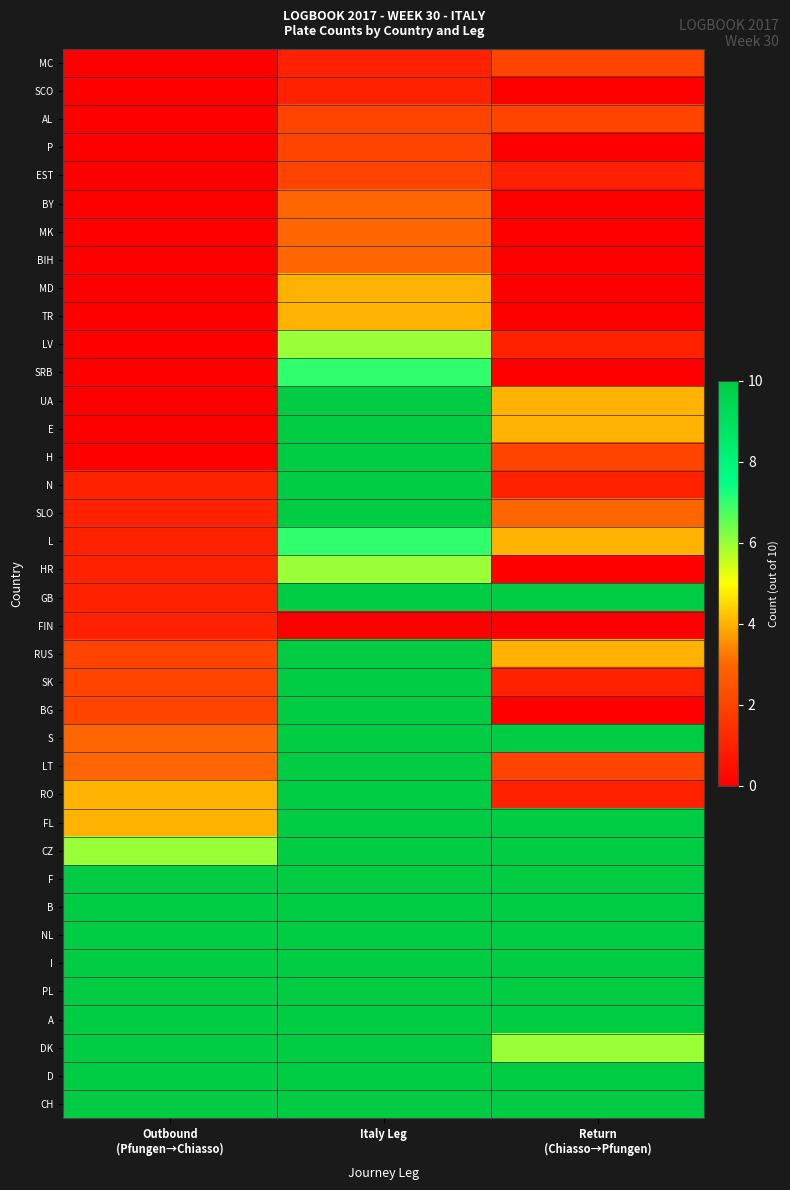

Reading left to right, transcribe all the data shown in this chart.

MC: Outbound
(Pfungen→Chiasso)=0	Italy Leg=1	Return
(Chiasso→Pfungen)=2
SCO: Outbound
(Pfungen→Chiasso)=0	Italy Leg=1	Return
(Chiasso→Pfungen)=0
AL: Outbound
(Pfungen→Chiasso)=0	Italy Leg=2	Return
(Chiasso→Pfungen)=2
P: Outbound
(Pfungen→Chiasso)=0	Italy Leg=2	Return
(Chiasso→Pfungen)=0
EST: Outbound
(Pfungen→Chiasso)=0	Italy Leg=2	Return
(Chiasso→Pfungen)=1
BY: Outbound
(Pfungen→Chiasso)=0	Italy Leg=3	Return
(Chiasso→Pfungen)=0
MK: Outbound
(Pfungen→Chiasso)=0	Italy Leg=3	Return
(Chiasso→Pfungen)=0
BIH: Outbound
(Pfungen→Chiasso)=0	Italy Leg=3	Return
(Chiasso→Pfungen)=0
MD: Outbound
(Pfungen→Chiasso)=0	Italy Leg=4	Return
(Chiasso→Pfungen)=0
TR: Outbound
(Pfungen→Chiasso)=0	Italy Leg=4	Return
(Chiasso→Pfungen)=0
LV: Outbound
(Pfungen→Chiasso)=0	Italy Leg=6	Return
(Chiasso→Pfungen)=1
SRB: Outbound
(Pfungen→Chiasso)=0	Italy Leg=7	Return
(Chiasso→Pfungen)=0
UA: Outbound
(Pfungen→Chiasso)=0	Italy Leg=10	Return
(Chiasso→Pfungen)=4
E: Outbound
(Pfungen→Chiasso)=0	Italy Leg=10	Return
(Chiasso→Pfungen)=4
H: Outbound
(Pfungen→Chiasso)=0	Italy Leg=10	Return
(Chiasso→Pfungen)=2
N: Outbound
(Pfungen→Chiasso)=1	Italy Leg=10	Return
(Chiasso→Pfungen)=1
SLO: Outbound
(Pfungen→Chiasso)=1	Italy Leg=10	Return
(Chiasso→Pfungen)=3
L: Outbound
(Pfungen→Chiasso)=1	Italy Leg=7	Return
(Chiasso→Pfungen)=4
HR: Outbound
(Pfungen→Chiasso)=1	Italy Leg=6	Return
(Chiasso→Pfungen)=0
GB: Outbound
(Pfungen→Chiasso)=1	Italy Leg=10	Return
(Chiasso→Pfungen)=10
FIN: Outbound
(Pfungen→Chiasso)=1	Italy Leg=0	Return
(Chiasso→Pfungen)=0
RUS: Outbound
(Pfungen→Chiasso)=2	Italy Leg=10	Return
(Chiasso→Pfungen)=4
SK: Outbound
(Pfungen→Chiasso)=2	Italy Leg=10	Return
(Chiasso→Pfungen)=1
BG: Outbound
(Pfungen→Chiasso)=2	Italy Leg=10	Return
(Chiasso→Pfungen)=0
S: Outbound
(Pfungen→Chiasso)=3	Italy Leg=10	Return
(Chiasso→Pfungen)=10
LT: Outbound
(Pfungen→Chiasso)=3	Italy Leg=10	Return
(Chiasso→Pfungen)=2
RO: Outbound
(Pfungen→Chiasso)=4	Italy Leg=10	Return
(Chiasso→Pfungen)=1
FL: Outbound
(Pfungen→Chiasso)=4	Italy Leg=10	Return
(Chiasso→Pfungen)=10
CZ: Outbound
(Pfungen→Chiasso)=6	Italy Leg=10	Return
(Chiasso→Pfungen)=10
F: Outbound
(Pfungen→Chiasso)=10	Italy Leg=10	Return
(Chiasso→Pfungen)=10
B: Outbound
(Pfungen→Chiasso)=10	Italy Leg=10	Return
(Chiasso→Pfungen)=10
NL: Outbound
(Pfungen→Chiasso)=10	Italy Leg=10	Return
(Chiasso→Pfungen)=10
I: Outbound
(Pfungen→Chiasso)=10	Italy Leg=10	Return
(Chiasso→Pfungen)=10
PL: Outbound
(Pfungen→Chiasso)=10	Italy Leg=10	Return
(Chiasso→Pfungen)=10
A: Outbound
(Pfungen→Chiasso)=10	Italy Leg=10	Return
(Chiasso→Pfungen)=10
DK: Outbound
(Pfungen→Chiasso)=10	Italy Leg=10	Return
(Chiasso→Pfungen)=6
D: Outbound
(Pfungen→Chiasso)=10	Italy Leg=10	Return
(Chiasso→Pfungen)=10
CH: Outbound
(Pfungen→Chiasso)=10	Italy Leg=10	Return
(Chiasso→Pfungen)=10